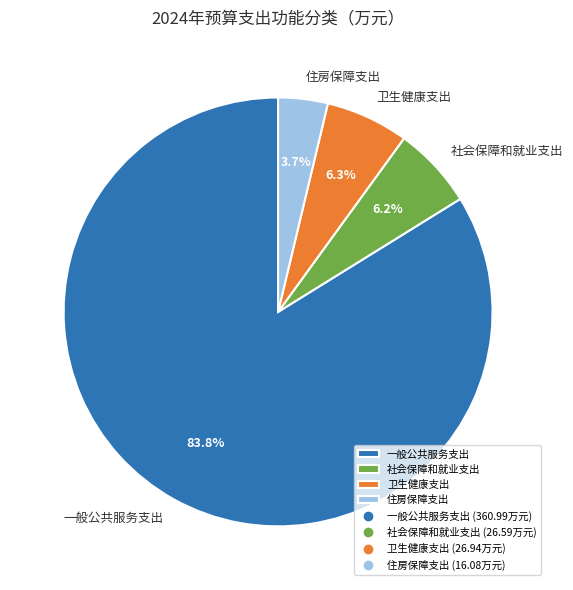

Is 一般公共服务支出 the majority of the pie?

Yes